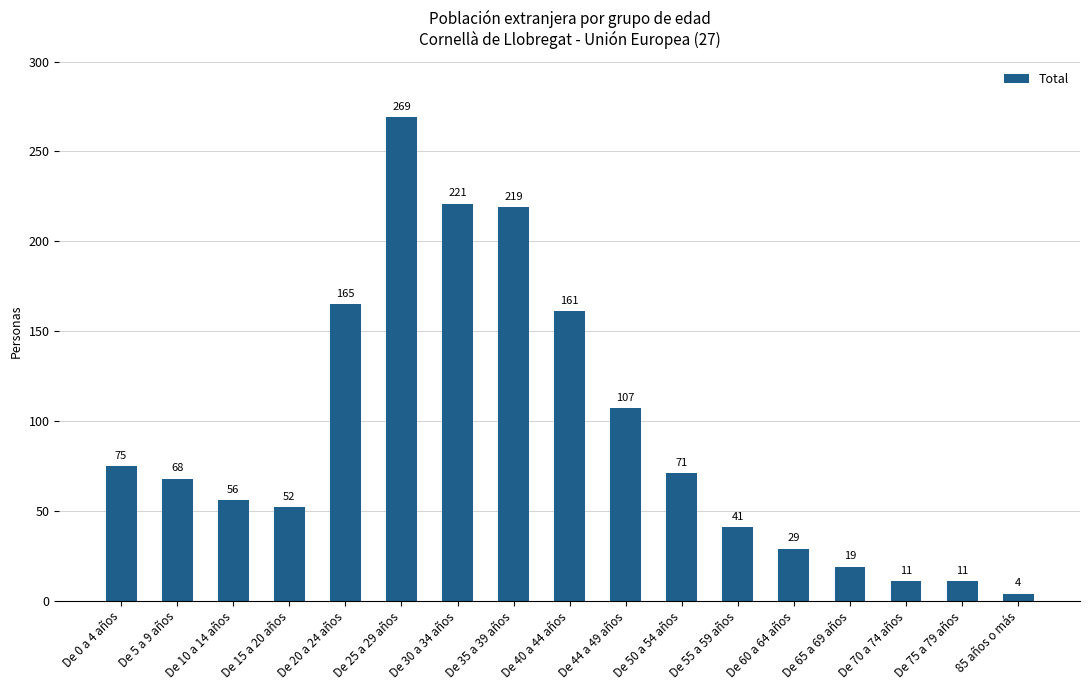

What position from the right is De 50 a 54 años?

7